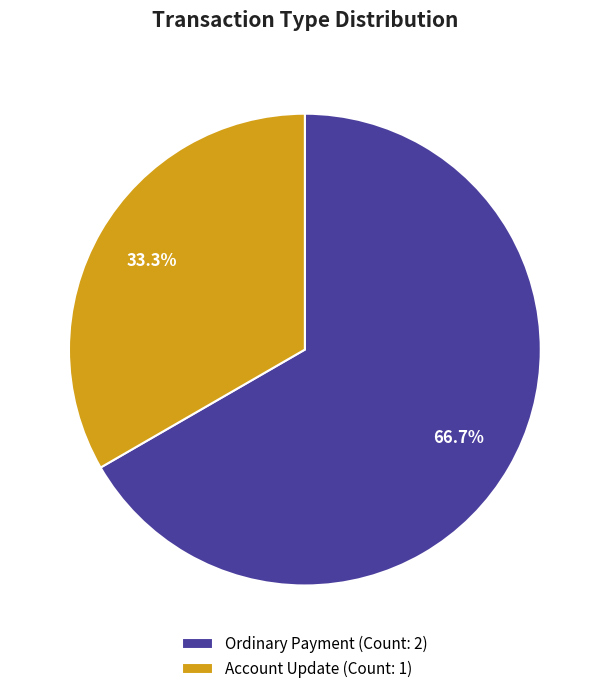

What is the largest slice in the pie chart?

Ordinary Payment (Count: 2)